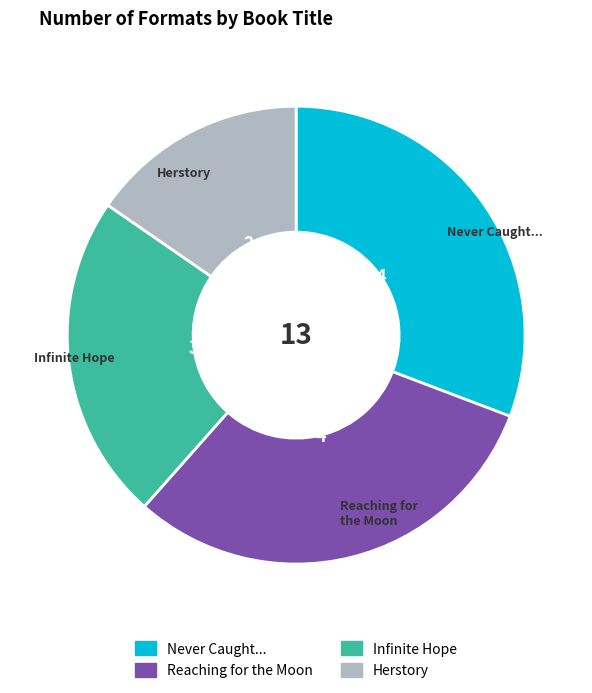

Is there a majority slice in this chart?

No